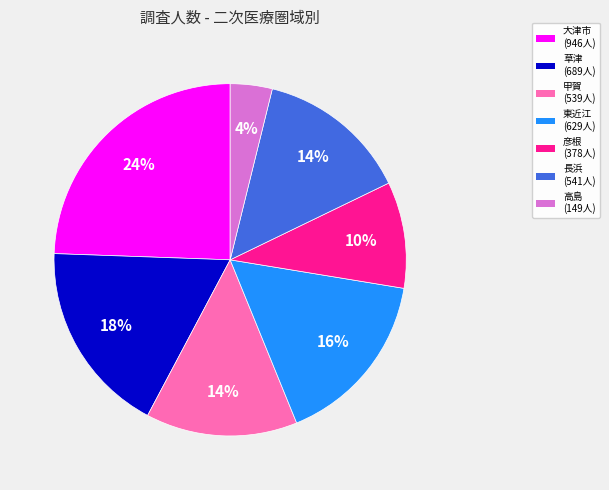

To the nearest percent, what is the average slice percentage?

14%